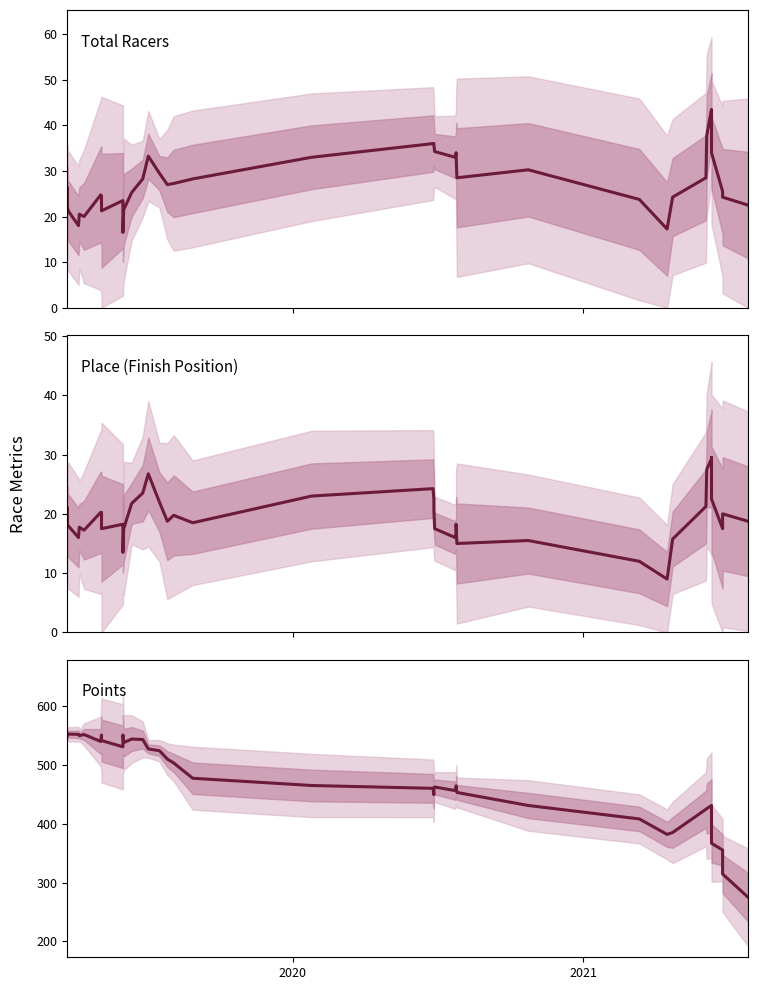

Does the chart display data point markers on the line(s)?

No